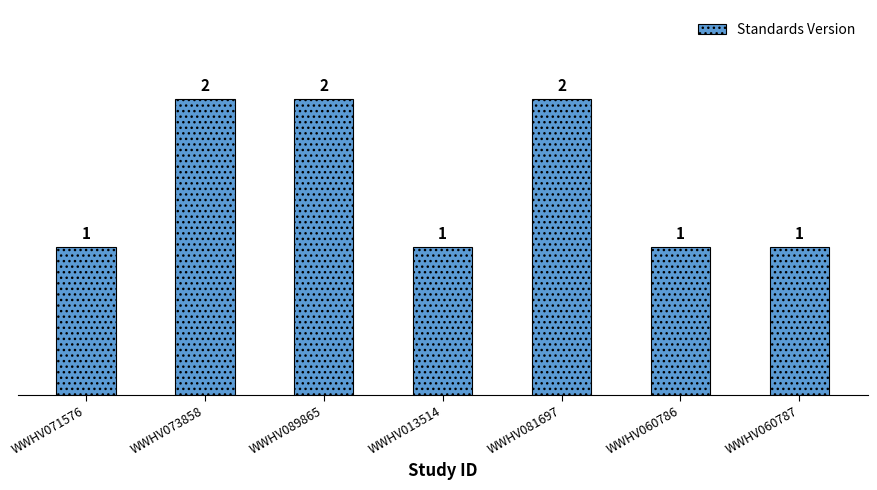

What is the difference between the values at WWHV071576 and WWHV073858?

1